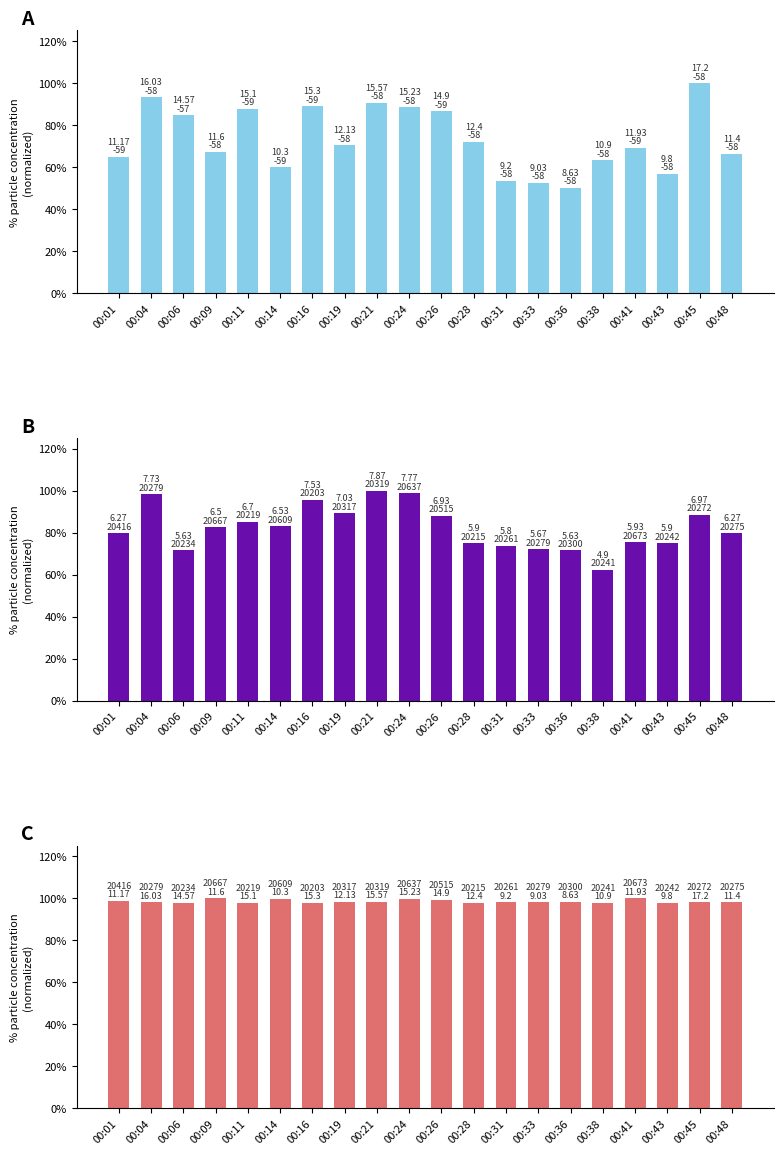

Where is Series 1 nearest to the value 0?

00:36